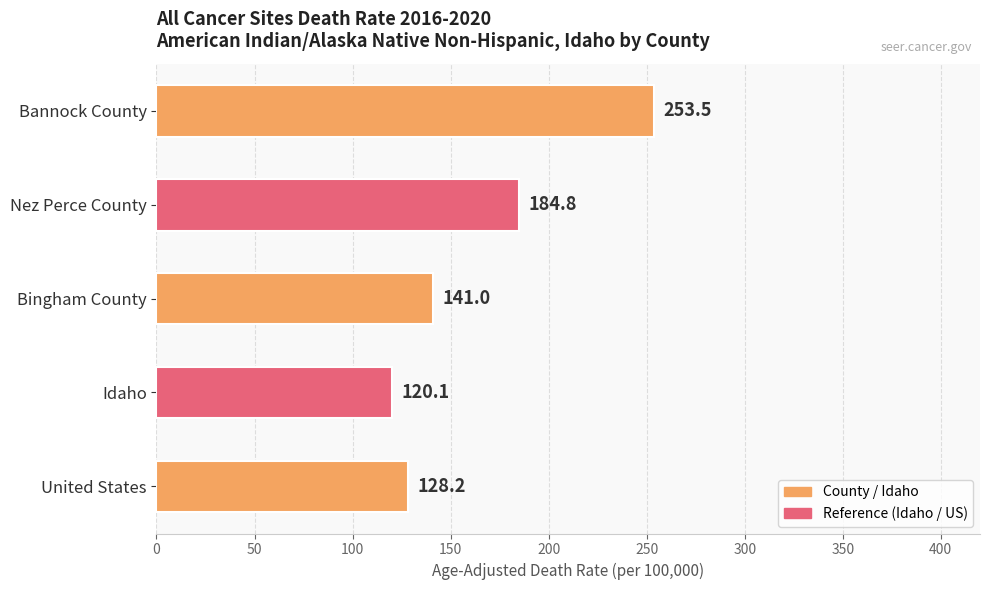

True or false: the data shows 195.4 at Idaho.

False